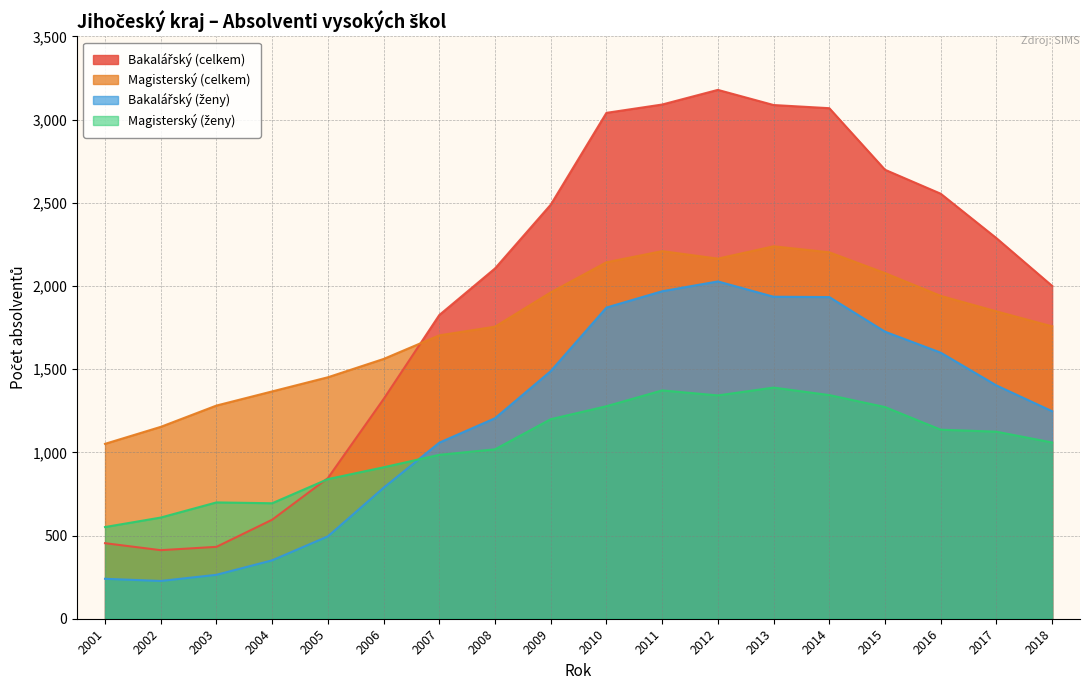

What is the difference between the maximum and minimum values in the Bakalářský (ženy) series?

1800